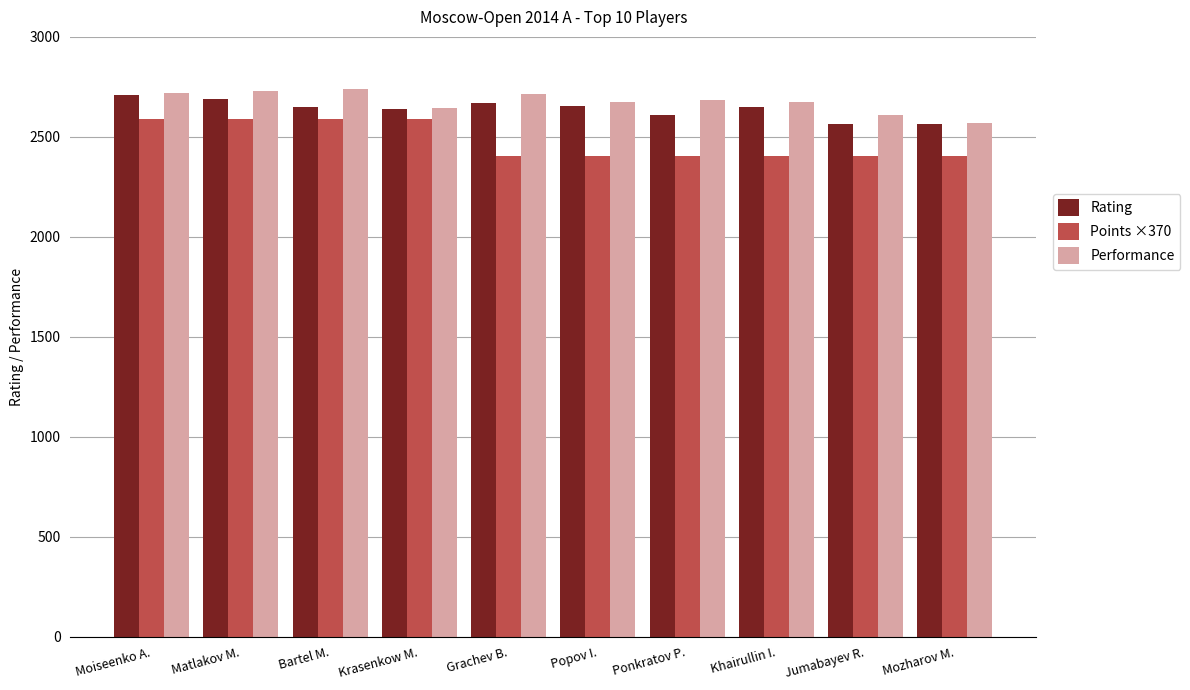

What is the average value of the Performance series?

2676